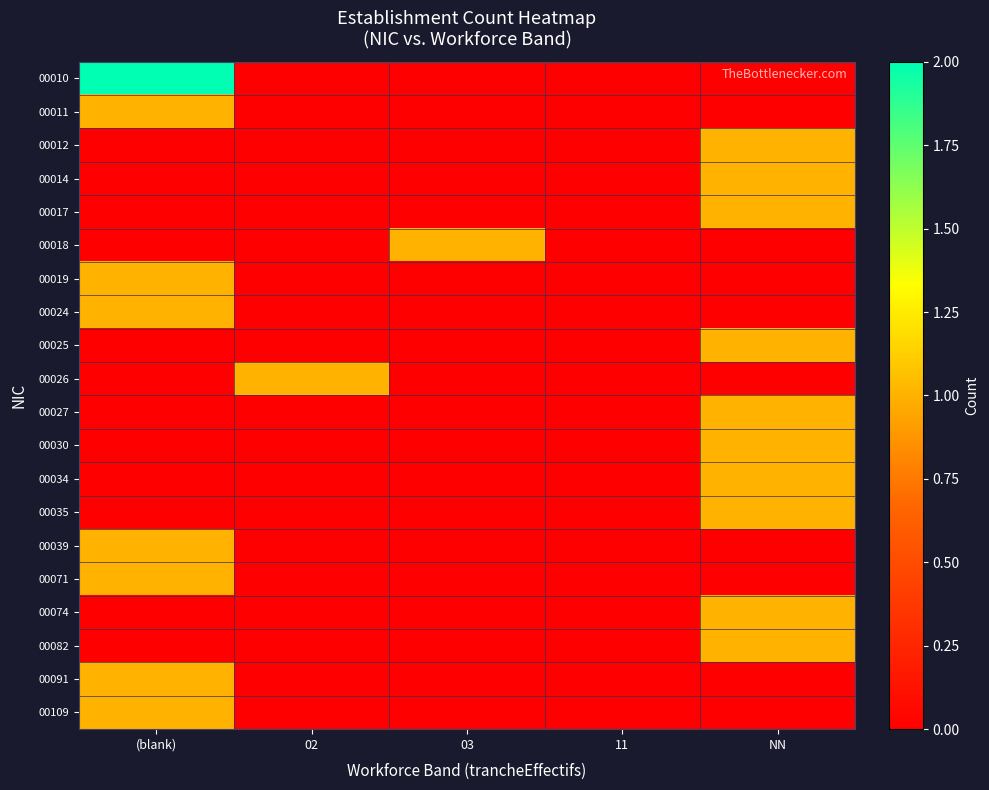

Which series has the widest spread of values?

00010